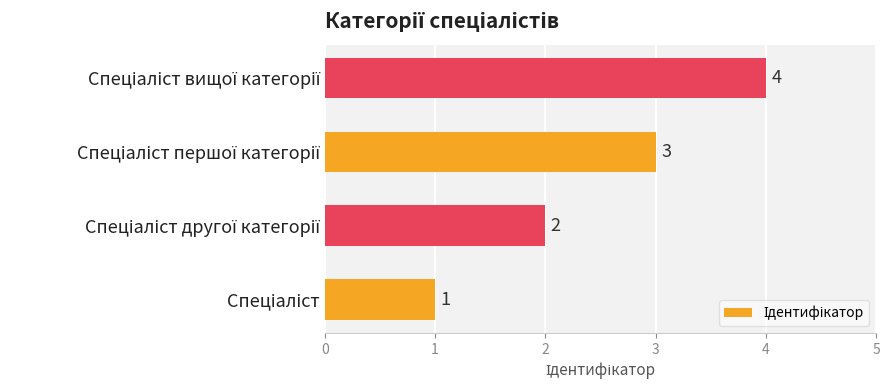

How many values are between 2 and 4?

3